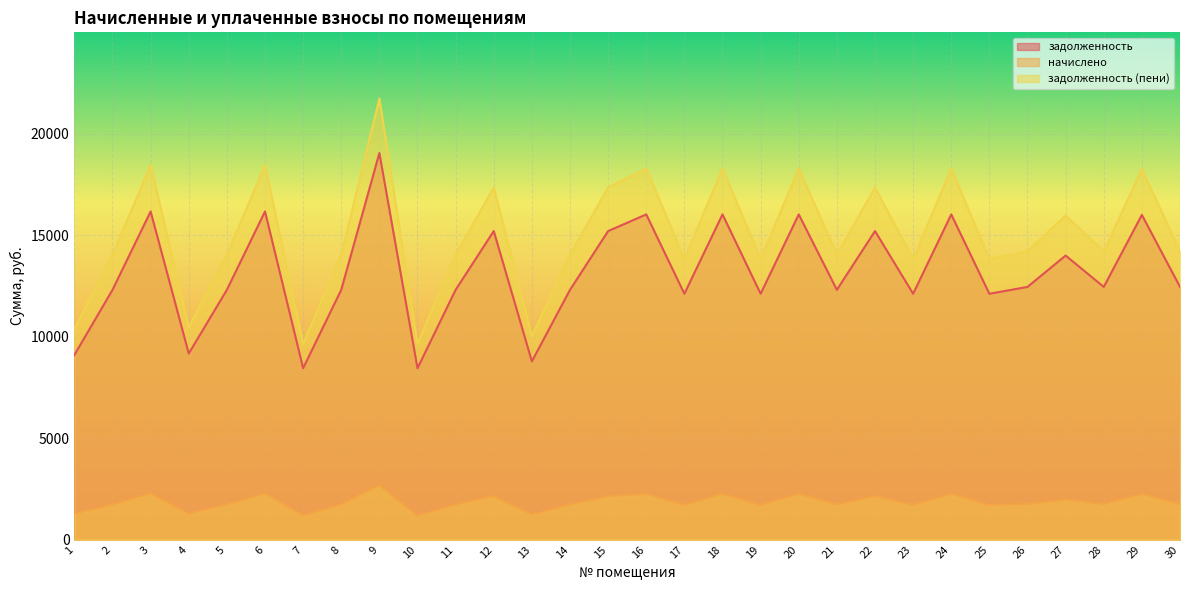

True or false: начислено has more than 1 points higher than both neighbors.

True